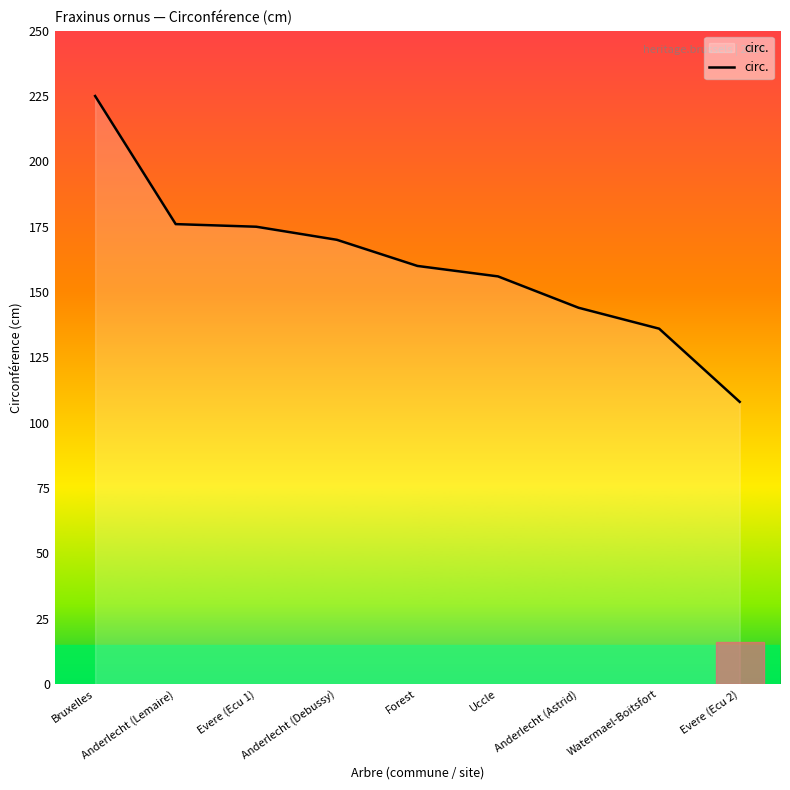

What position from the left is Anderlecht (Astrid)?

7